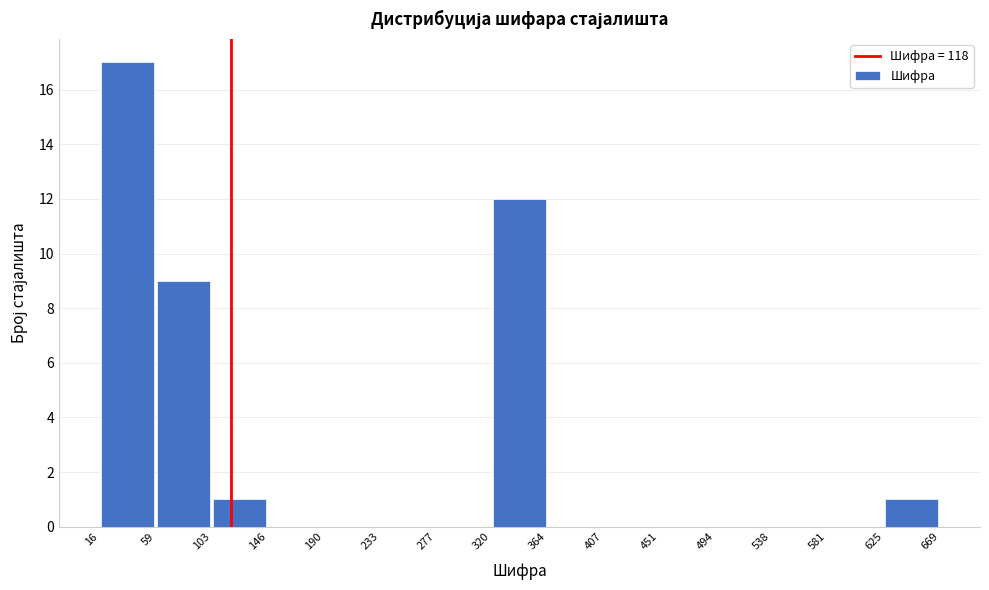

Reading left to right, list every bar in this chart as the range it spans on the x-axis followed by its height. The values are not printed on the chart, so give them approximately, as read against the axis.

16 to 59: 17
59 to 103: 9
103 to 146: 1
146 to 190: 0
190 to 233: 0
233 to 277: 0
277 to 320: 0
320 to 364: 12
364 to 407: 0
407 to 451: 0
451 to 494: 0
494 to 538: 0
538 to 581: 0
581 to 625: 0
625 to 669: 1